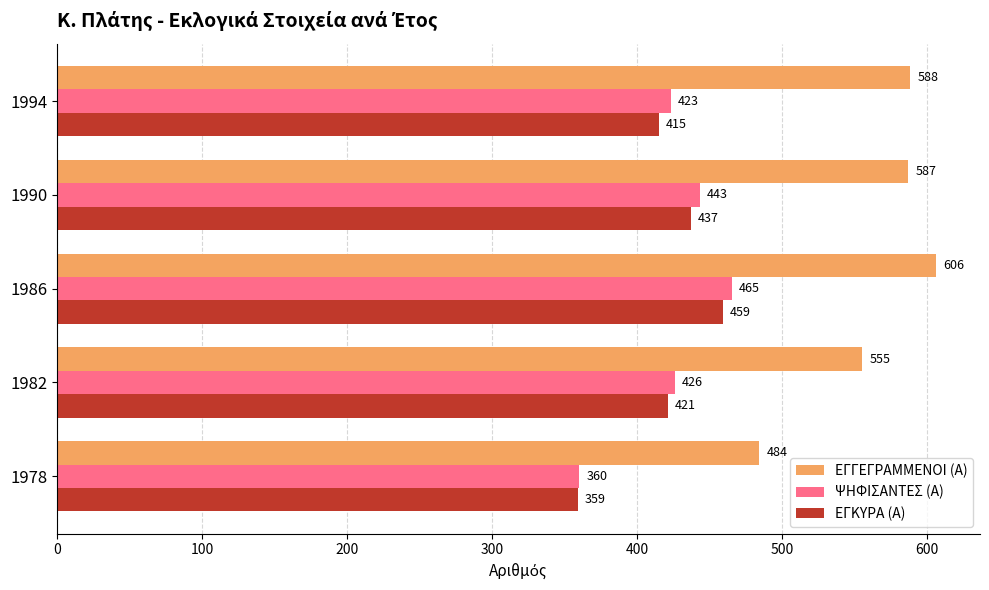

Which series has the widest spread of values?

ΕΓΓΕΓΡΑΜΜΕΝΟΙ (Α)